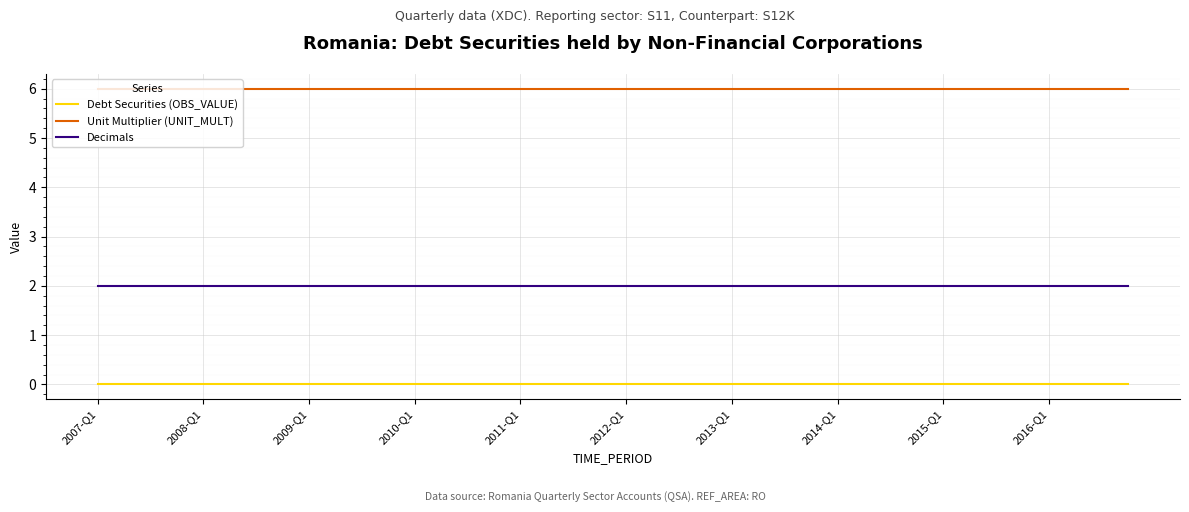

True or false: Unit Multiplier (UNIT_MULT) and Decimals intersect in this chart.

False